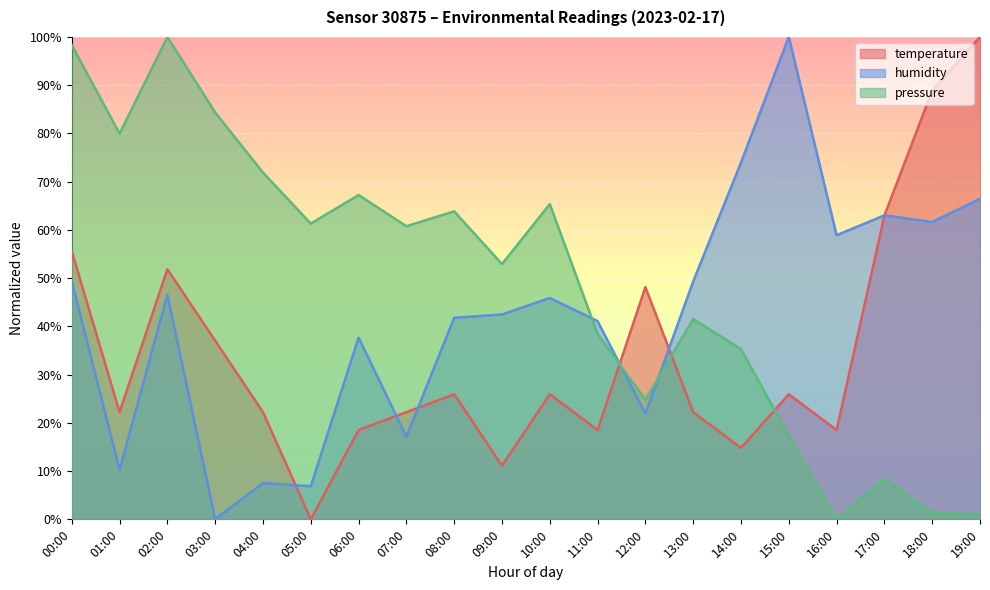

How many lines are shown in the chart?

3